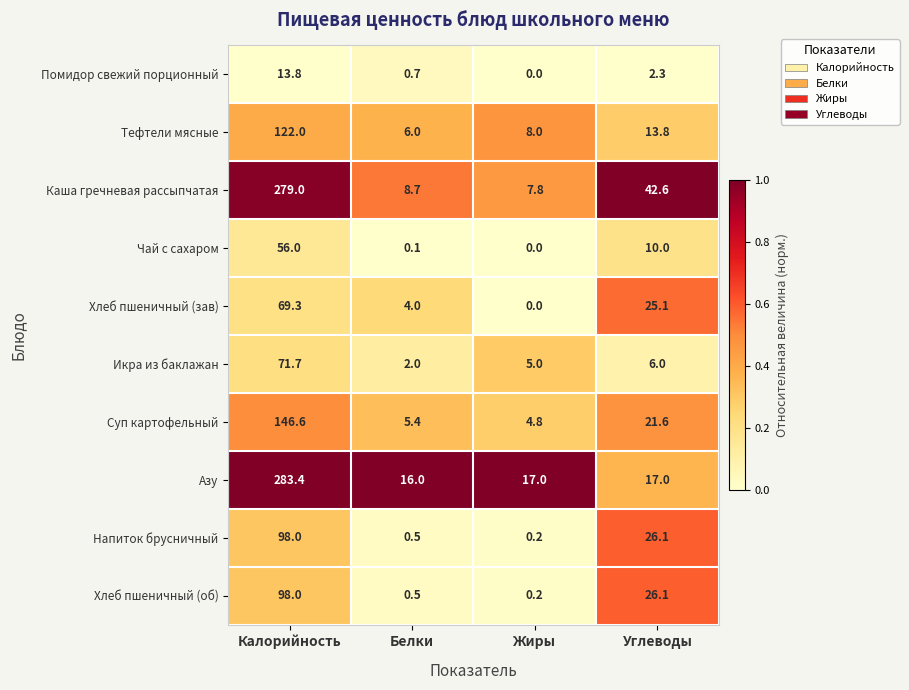

The Хлеб пшеничный (зав) series shows 122.7 at Калорийность. True or false?

False